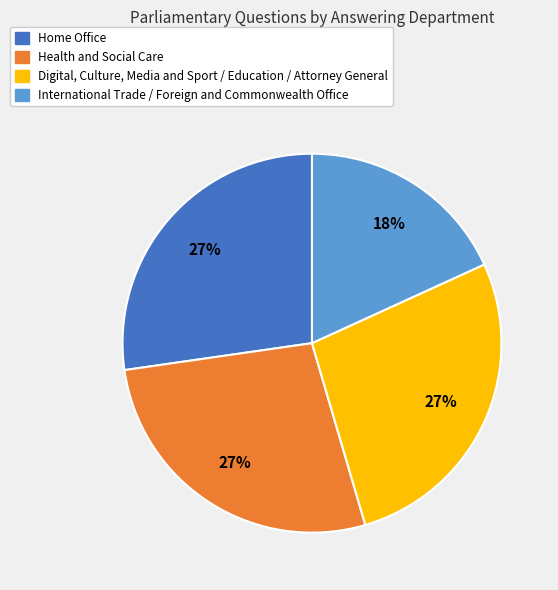

Is there a majority slice in this chart?

No